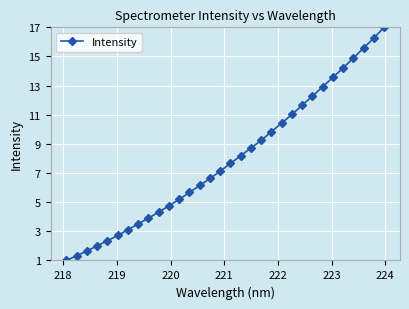

What is the maximum value shown in the chart?

17.0